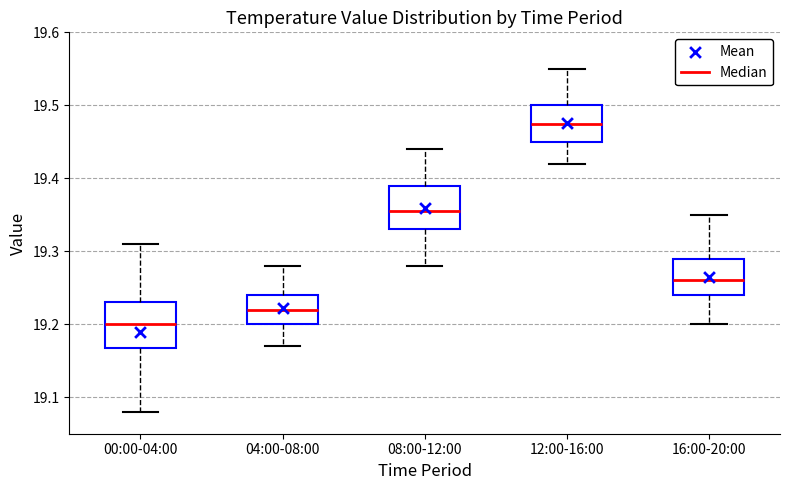

Reading left to right, read every box against the y-axis: the position of its median line, the range the box covers, and the ends of its whiskers. The values are not printed on the chart, so give them approximately, as read against the axis.

00:00-04:00: median 19.20, box 19.17 to 19.23, whiskers 19.08 to 19.31
04:00-08:00: median 19.22, box 19.20 to 19.24, whiskers 19.17 to 19.28
08:00-12:00: median 19.36, box 19.33 to 19.39, whiskers 19.28 to 19.44
12:00-16:00: median 19.48, box 19.45 to 19.50, whiskers 19.42 to 19.55
16:00-20:00: median 19.26, box 19.24 to 19.29, whiskers 19.20 to 19.35